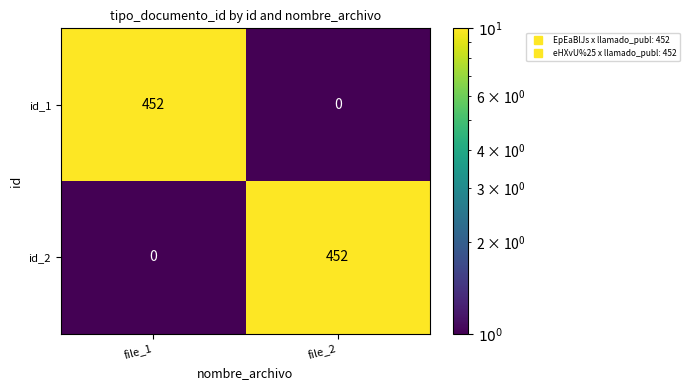

Count the number of data series in this chart.

2